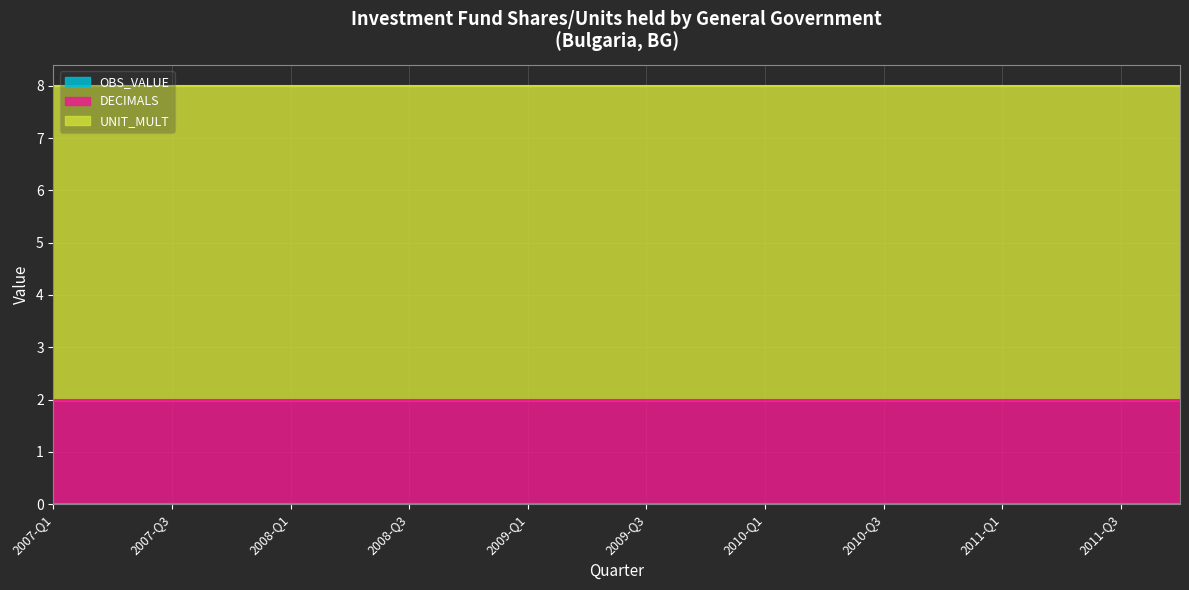

Is the value of OBS_VALUE at 2007-Q3 greater than the value of DECIMALS at 2009-Q4?

No